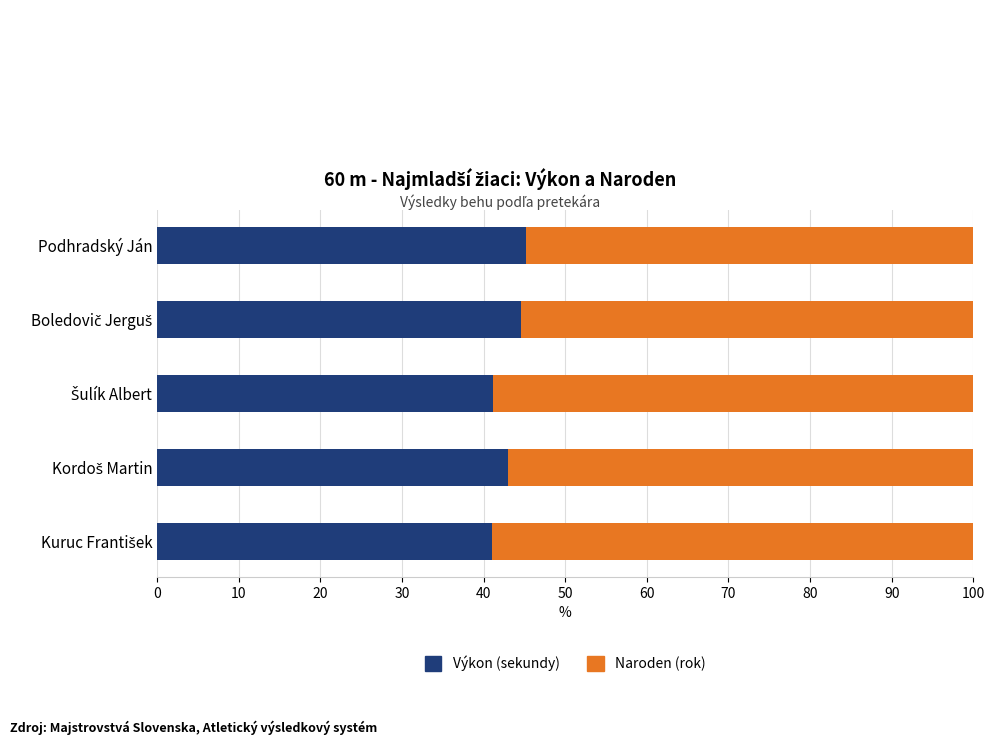

Count the number of data series in this chart.

2